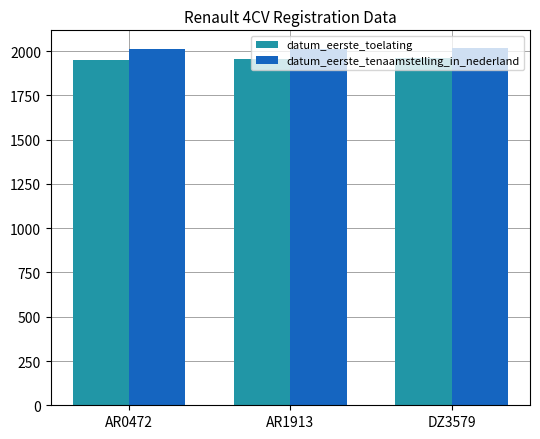

The value of datum_eerste_tenaamstelling_in_nederland at DZ3579 is 2017. True or false?

True